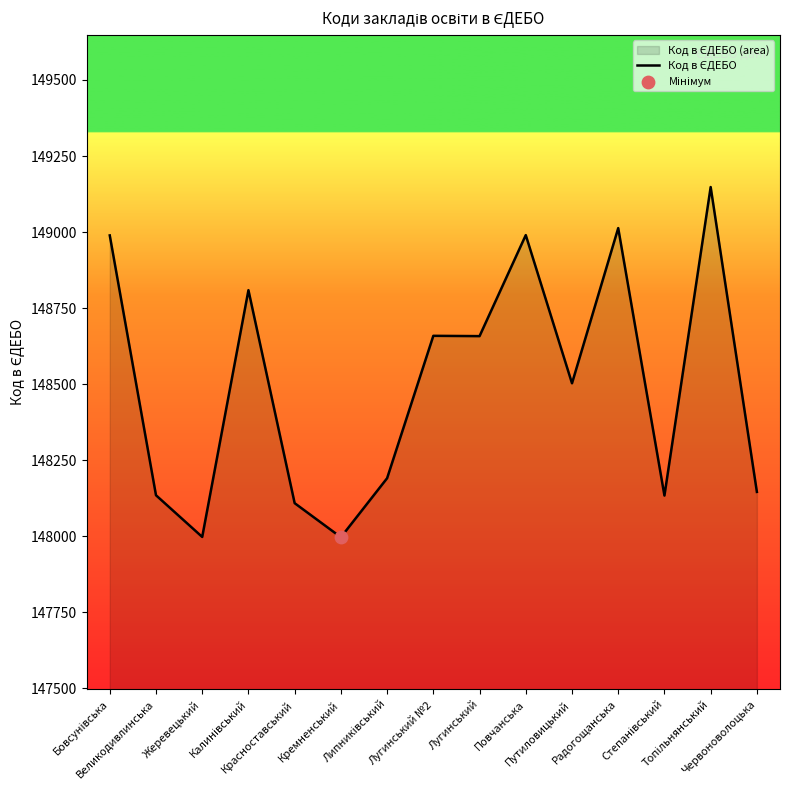

Approximately how many times larger is the value at Лугинський compared to Топільнянський?

1.0